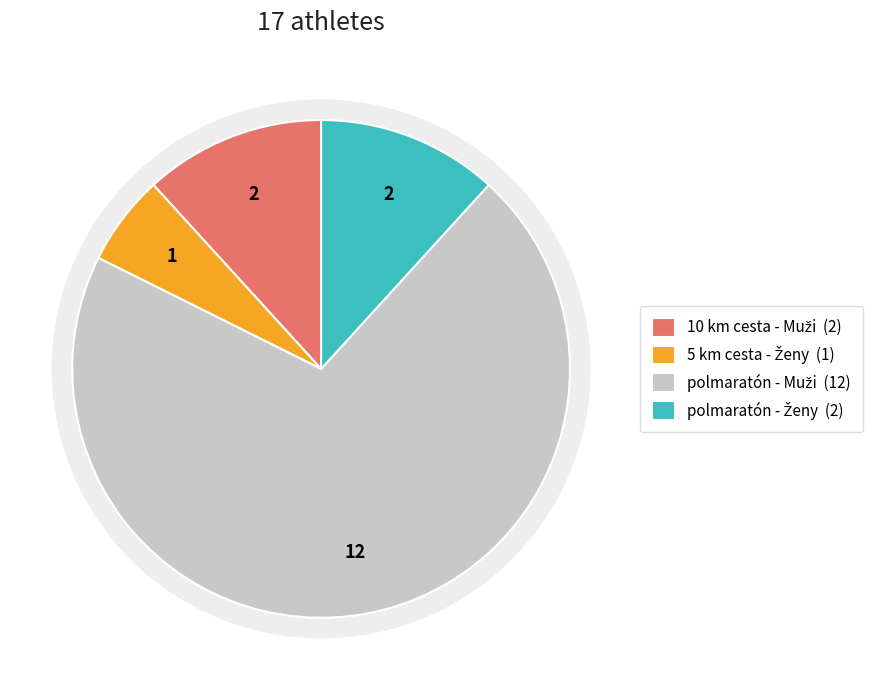

To the nearest percent, what is the average slice percentage?

25%